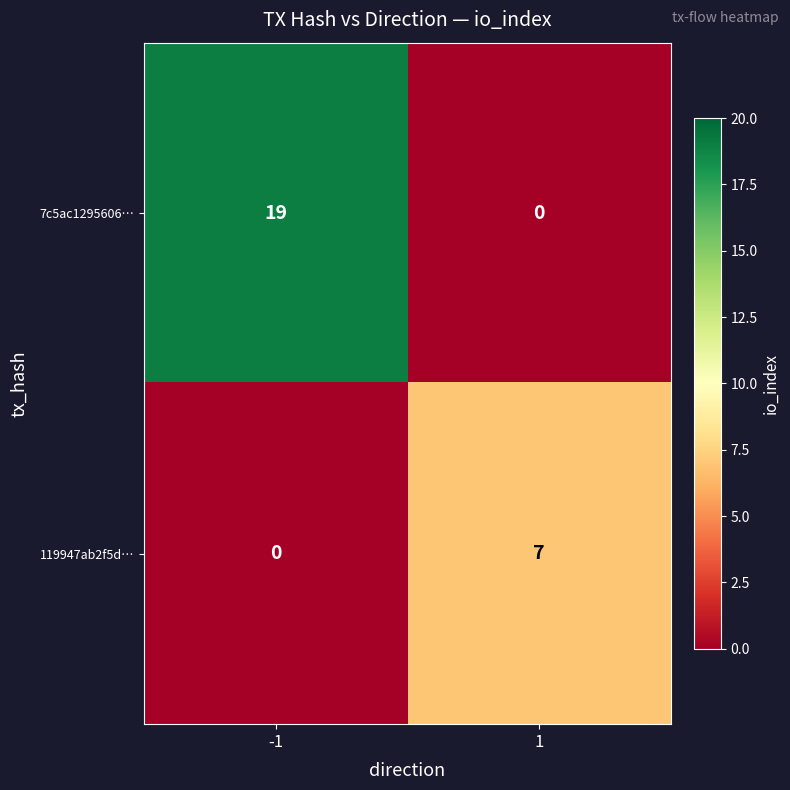

Which series has the largest range (max minus min)?

7c5ac1295606…